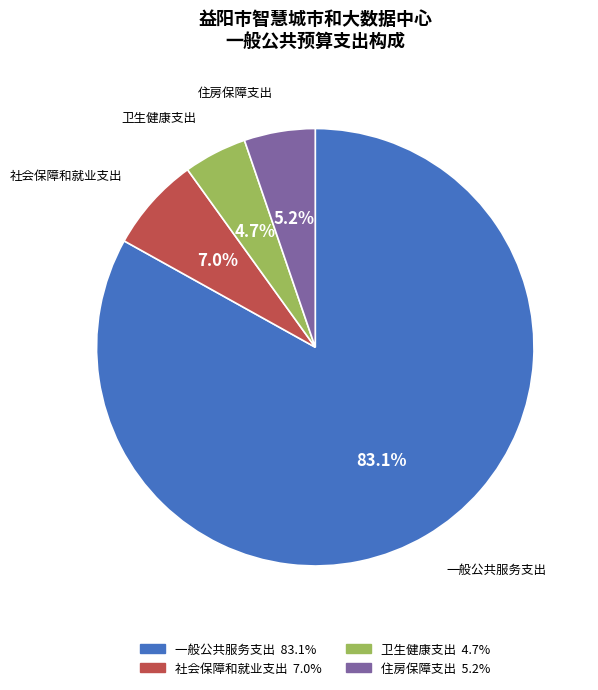

The 一般公共服务支出 slice represents 70% of the pie. True or false?

False